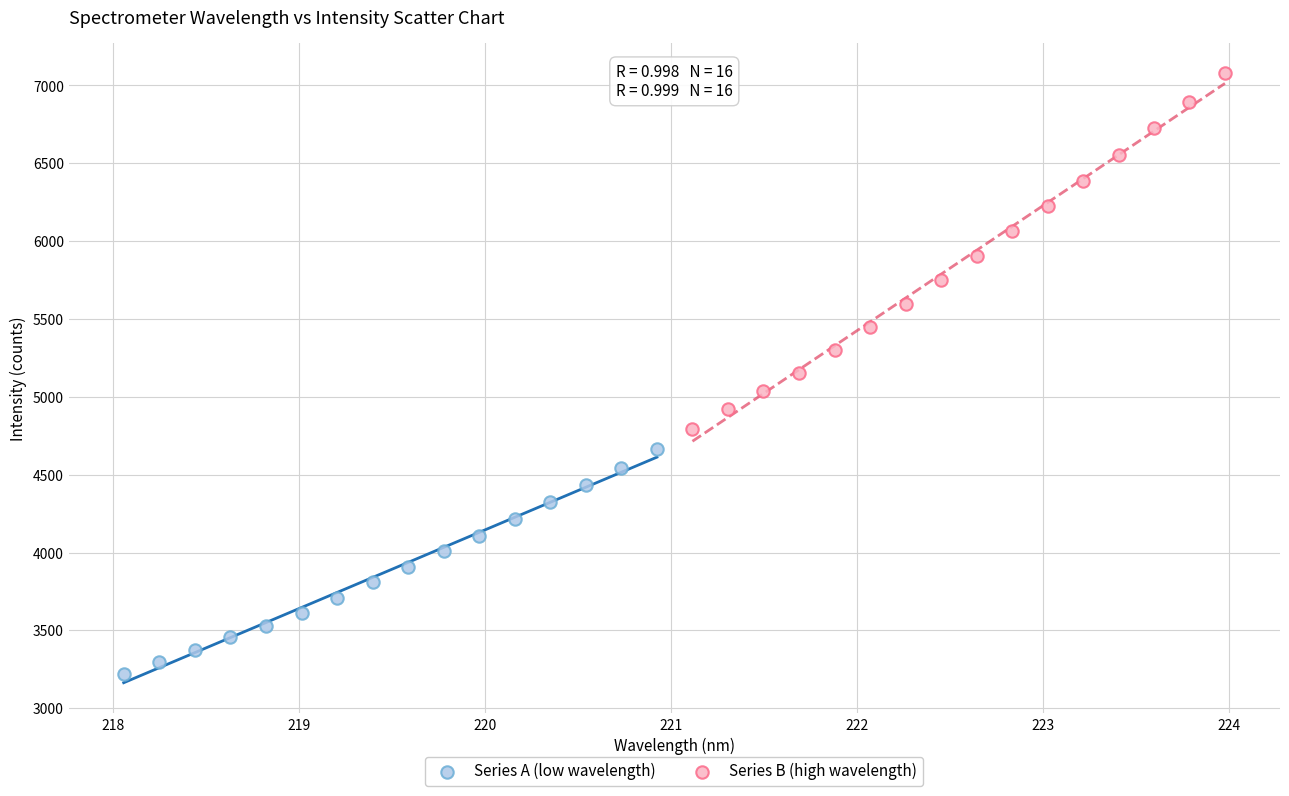

Which series reaches the maximum Y coordinate?

Series B (high wavelength)